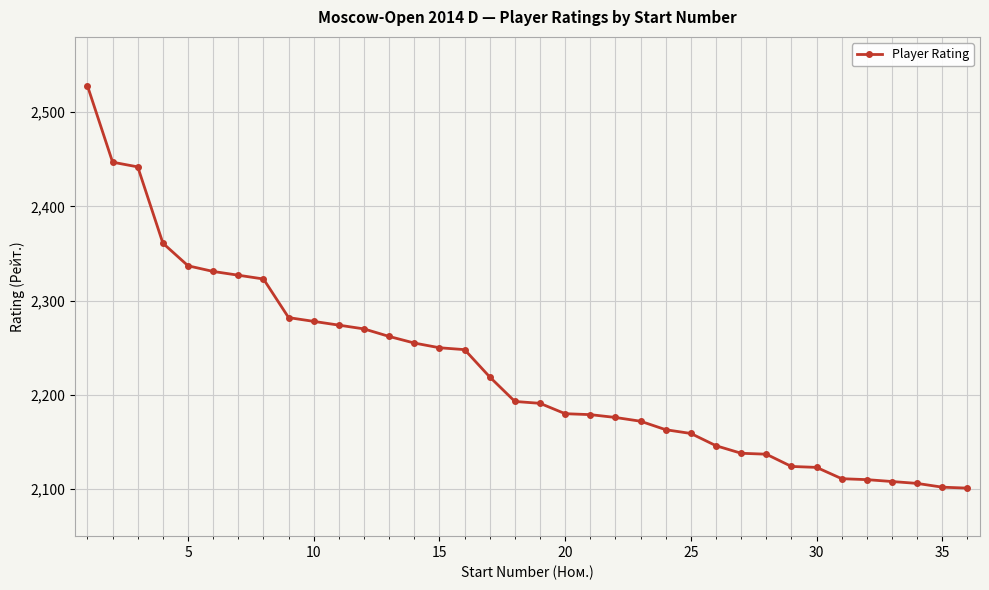

What is the smallest value displayed?

2101